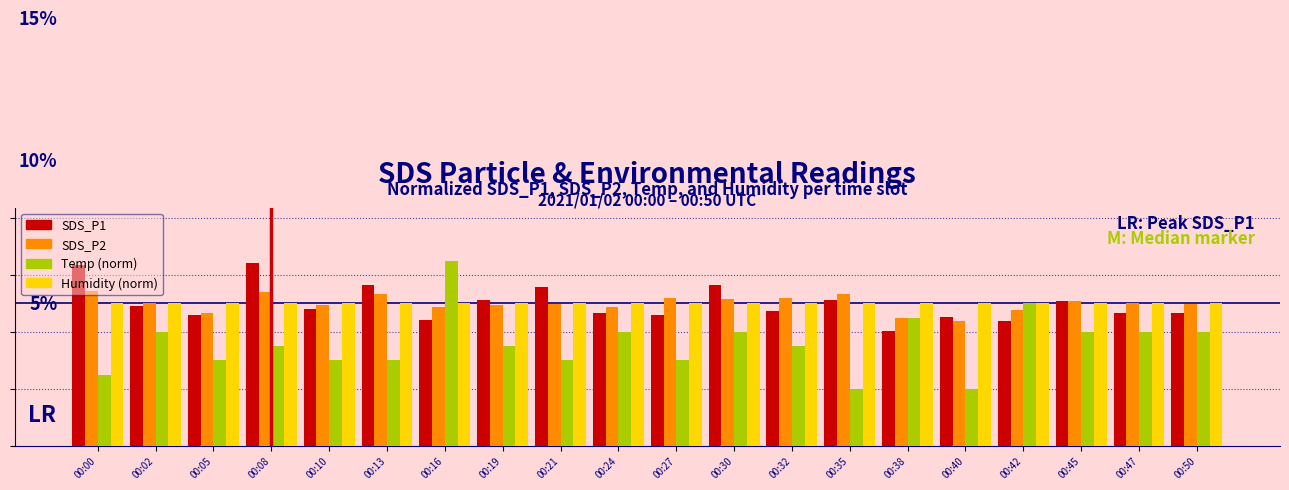

Is it true that Humidity (norm) equals 0.0 at 00:05?

False